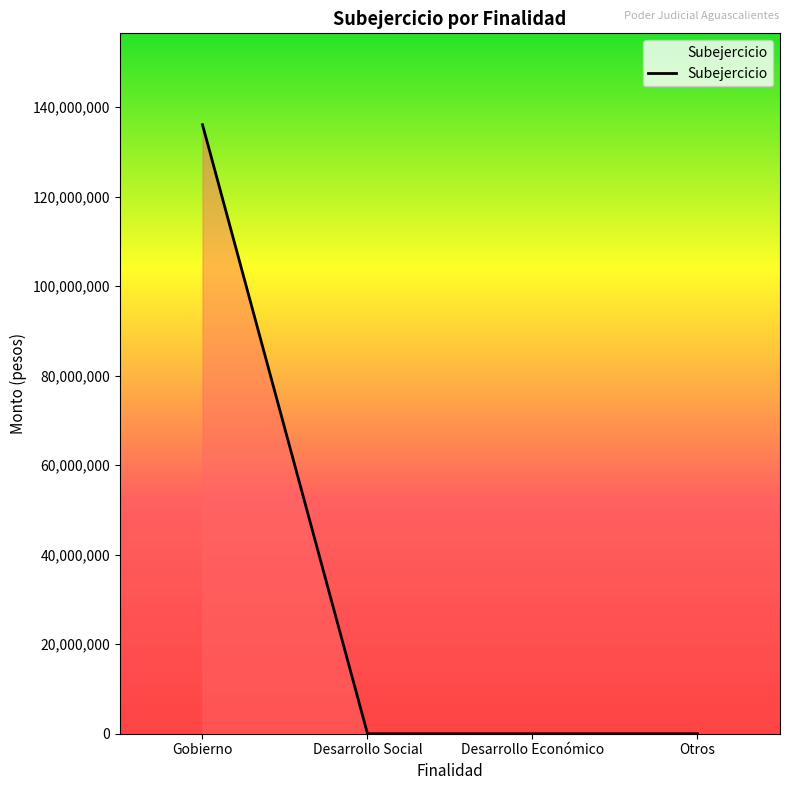

How many values are between 0 and 136050217?

4